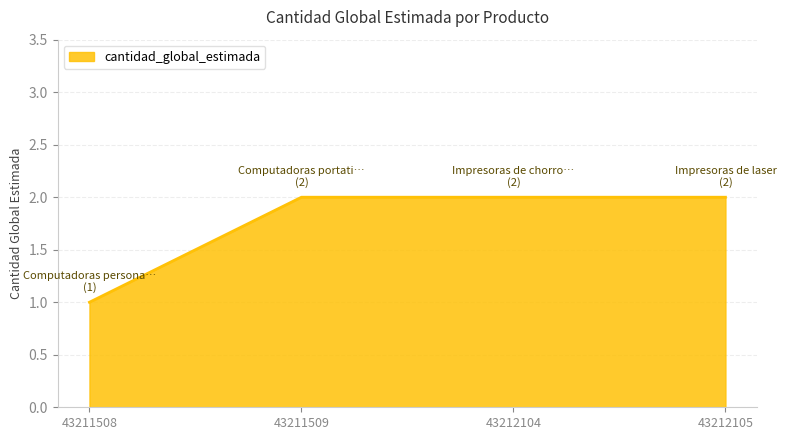

True or false: the data shows 3 at 43212105.

False